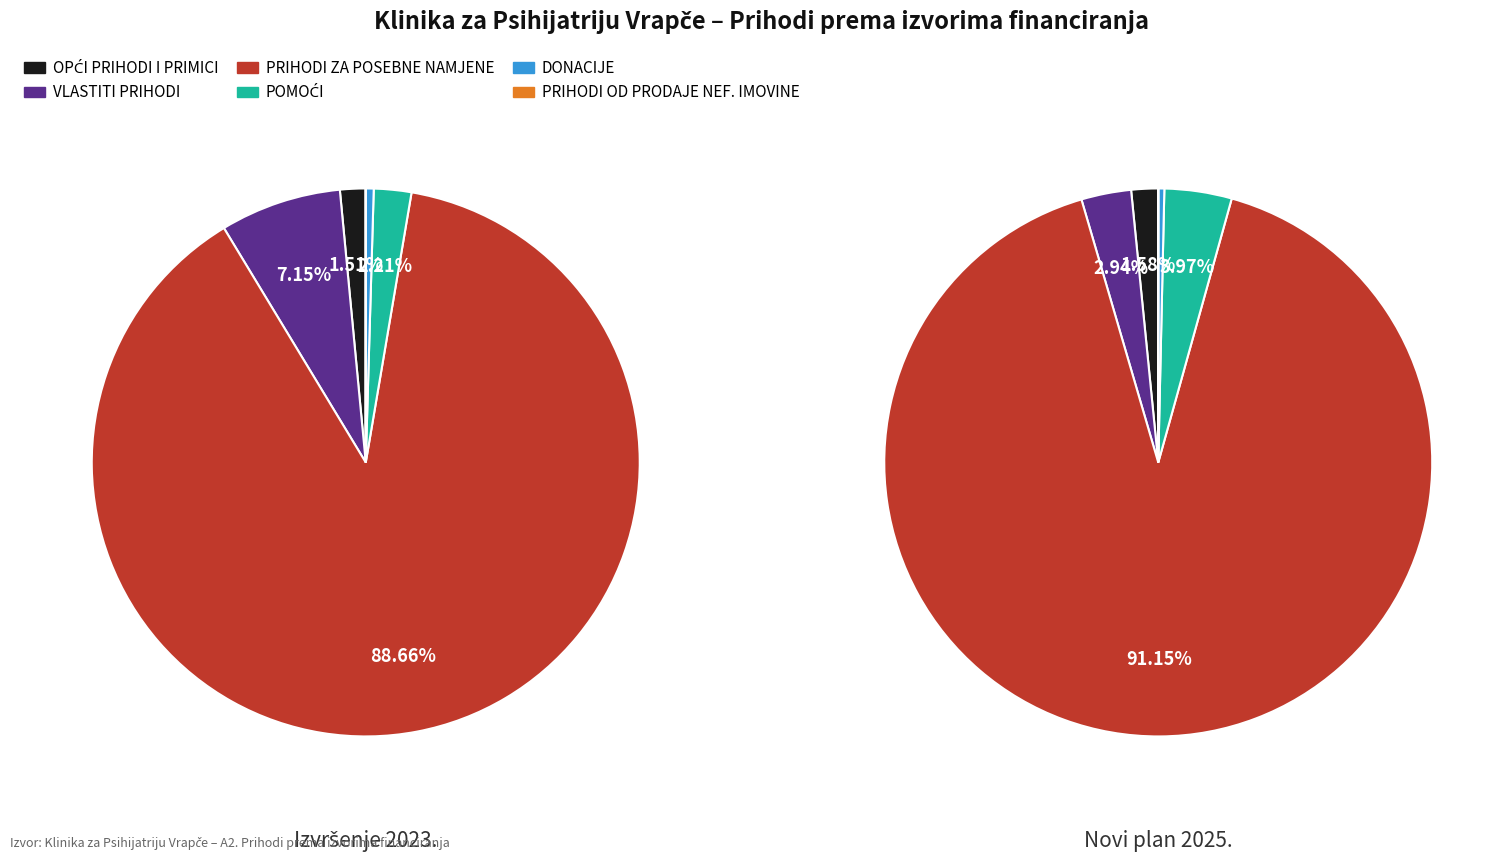

To the nearest percent, what is the combined percentage of PRIHODI ZA POSEBNE NAMJENE and VLASTITI PRIHODI?

96%